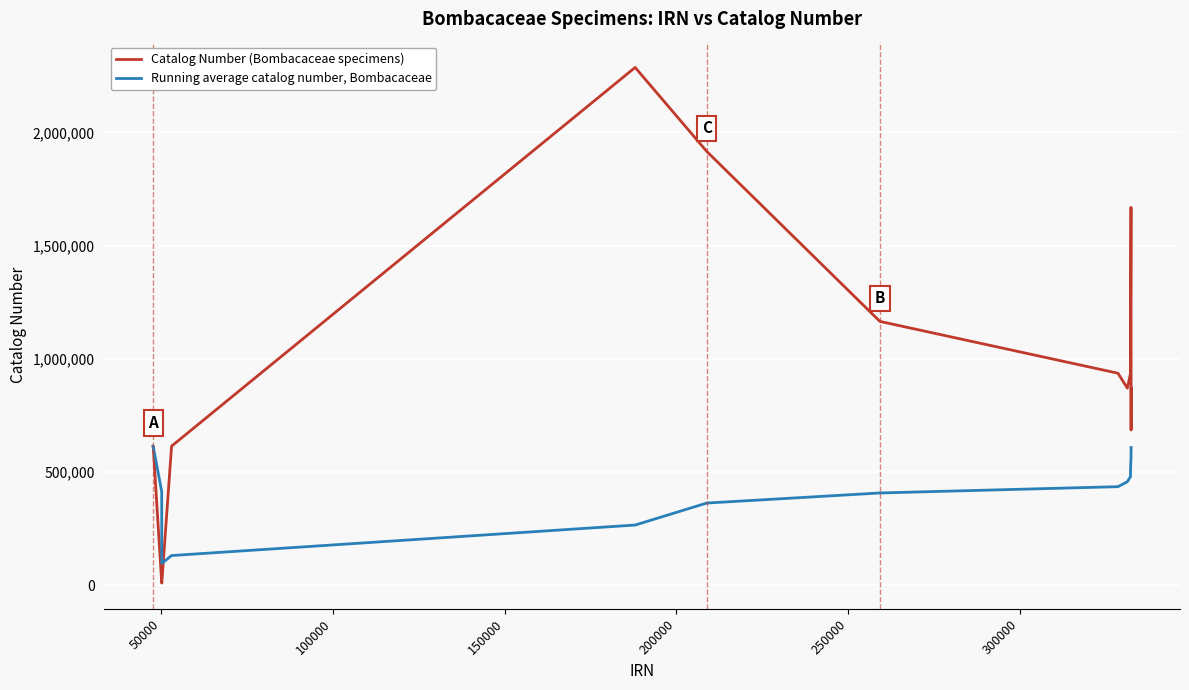

Which series has the largest range (max minus min)?

Catalog Number (Bombacaceae specimens)